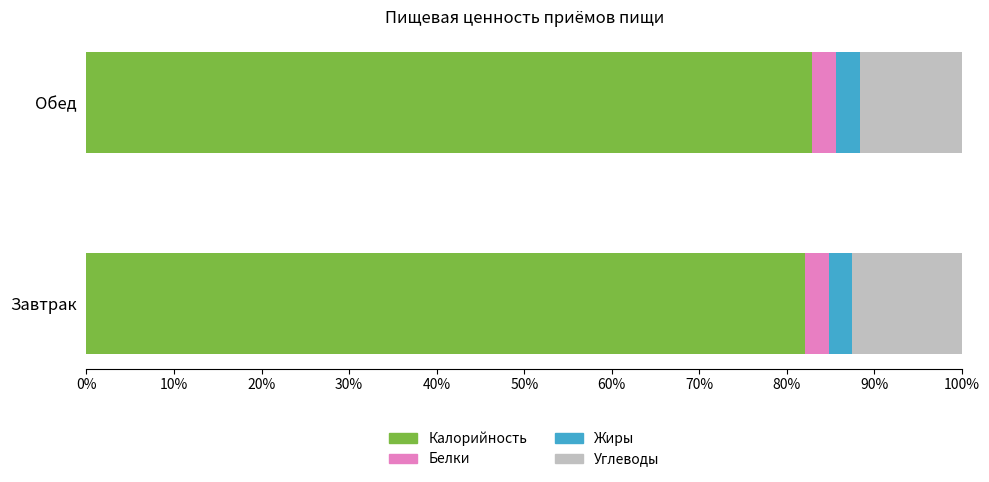

What is the lowest value of the Калорийность series?

82.1